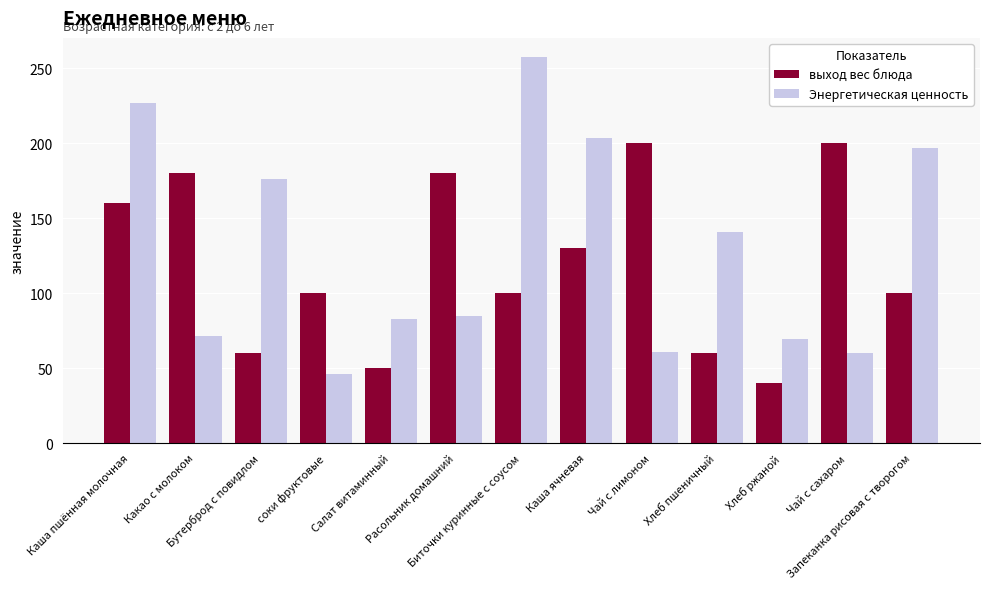

What is the difference between the Энергетическая ценность values at Биточки куринные с соусом and Хлеб пшеничный?

116.4